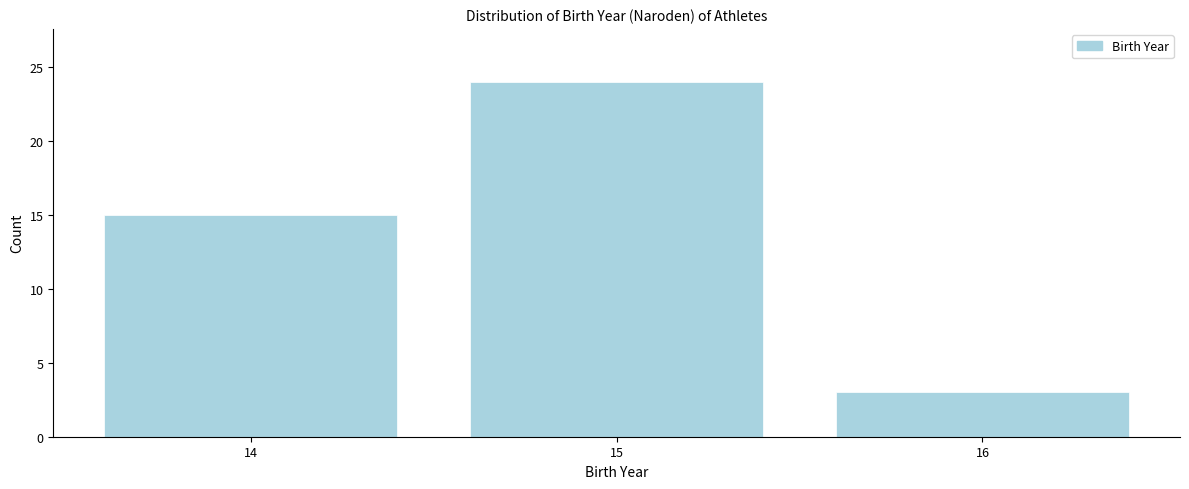

Reading left to right, extract all data points from this chart.

15	24	3